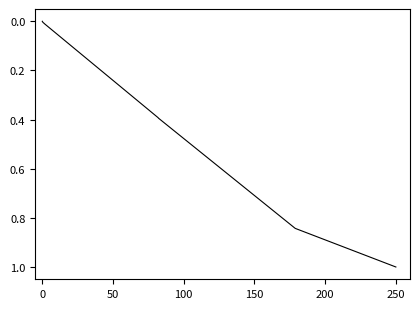

What is the greatest value displayed?

1.0